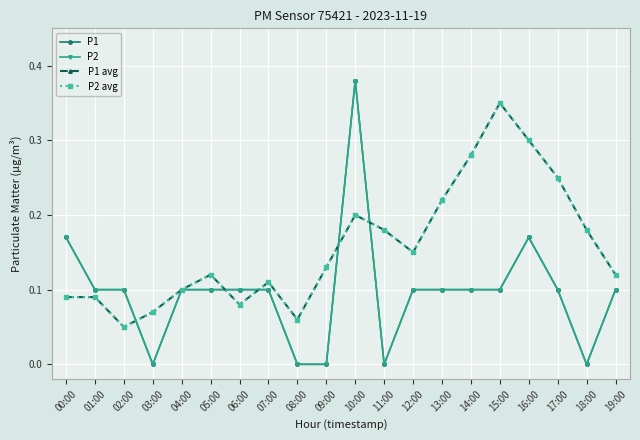

What is the label of the 6th point from the left?

05:00